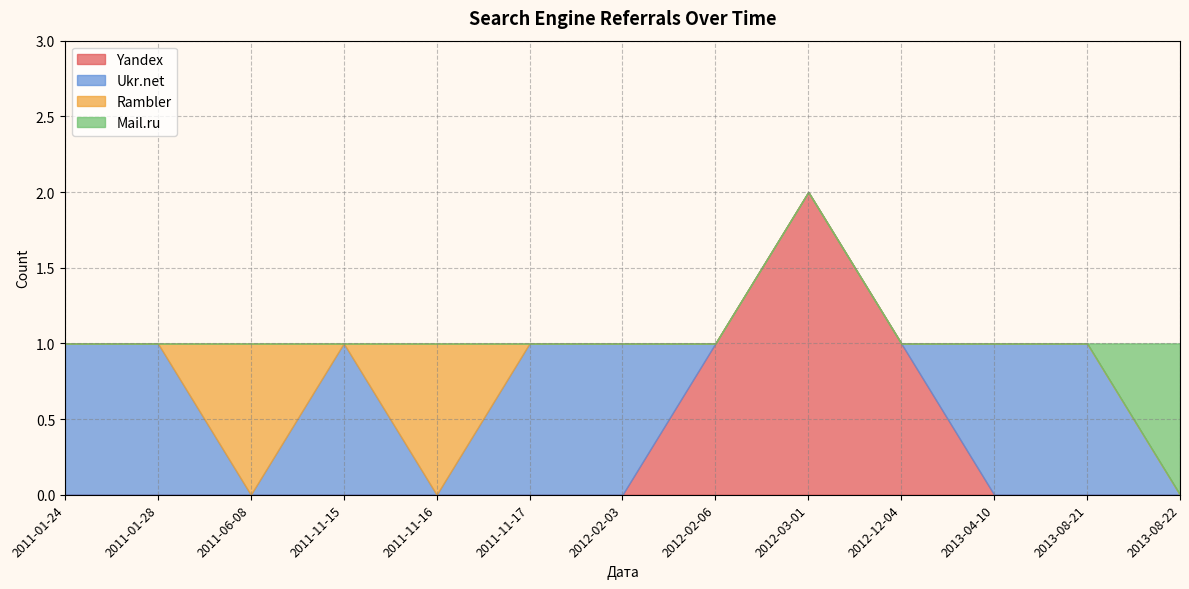

What is the sum of all Mail.ru values?

1